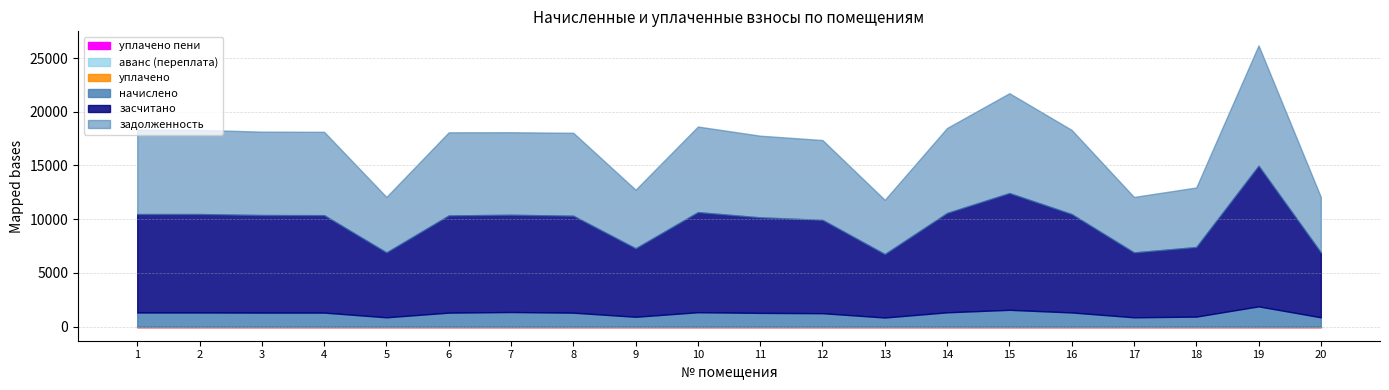

True or false: аванс (переплата) has more than 1 interior local peaks.

False